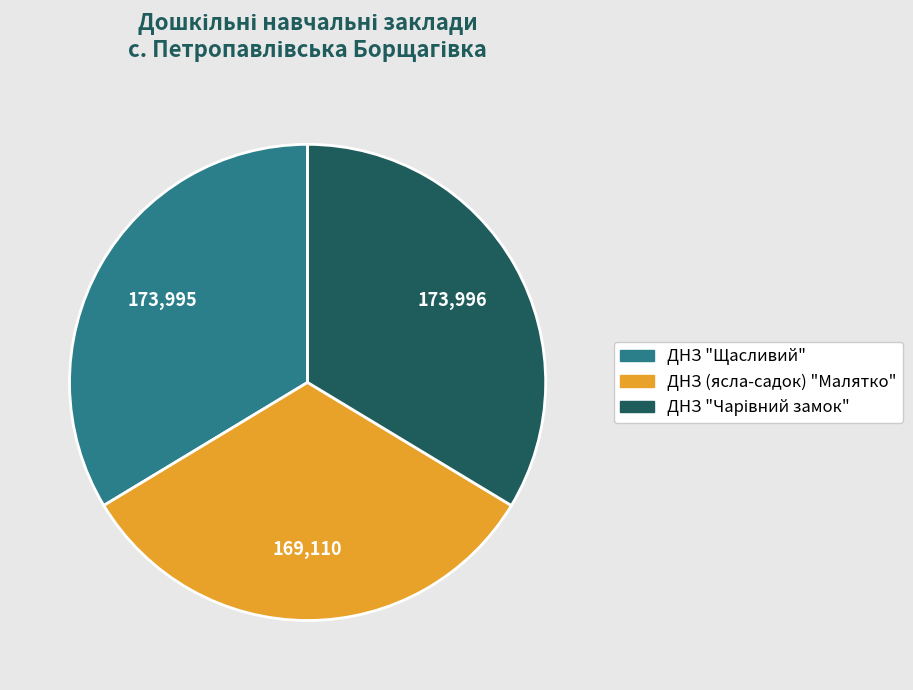

The ДНЗ "Щасливий" slice represents 27% of the pie. True or false?

False